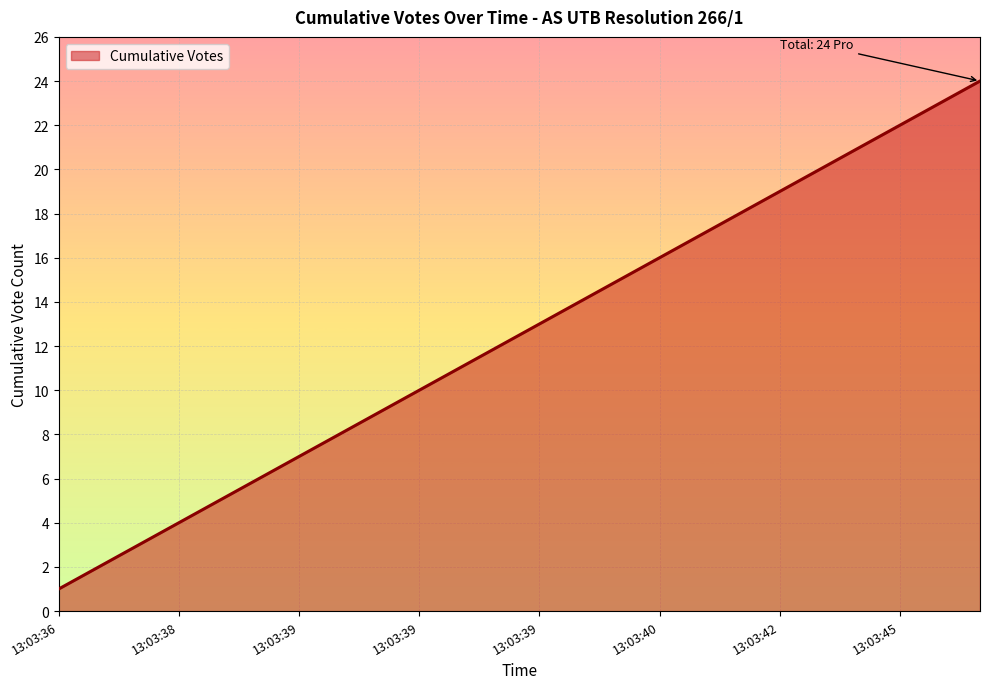

What is the maximum value shown in the chart?

24